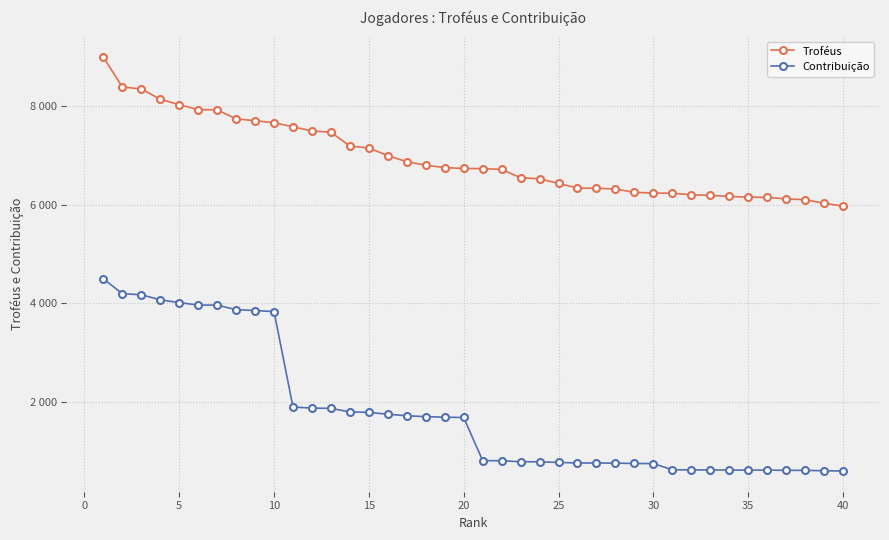

True or false: Contribuição has more than 1 interior local peaks.

False